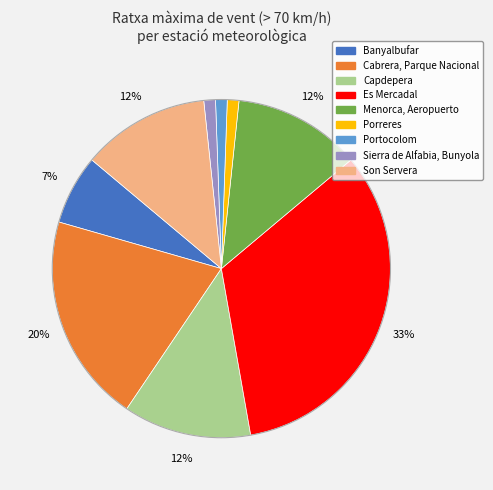

What percentage is the Es Mercadal slice, to the nearest percent?

33%